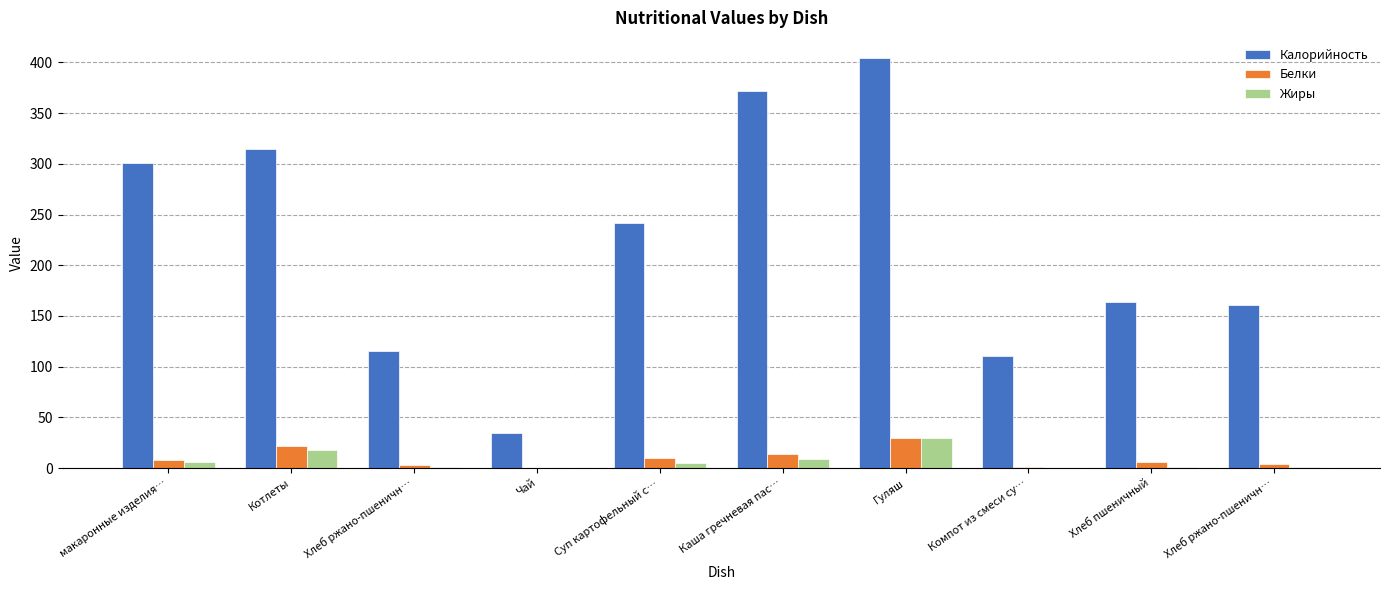

At how many categories does at least one series exceed 72?

9